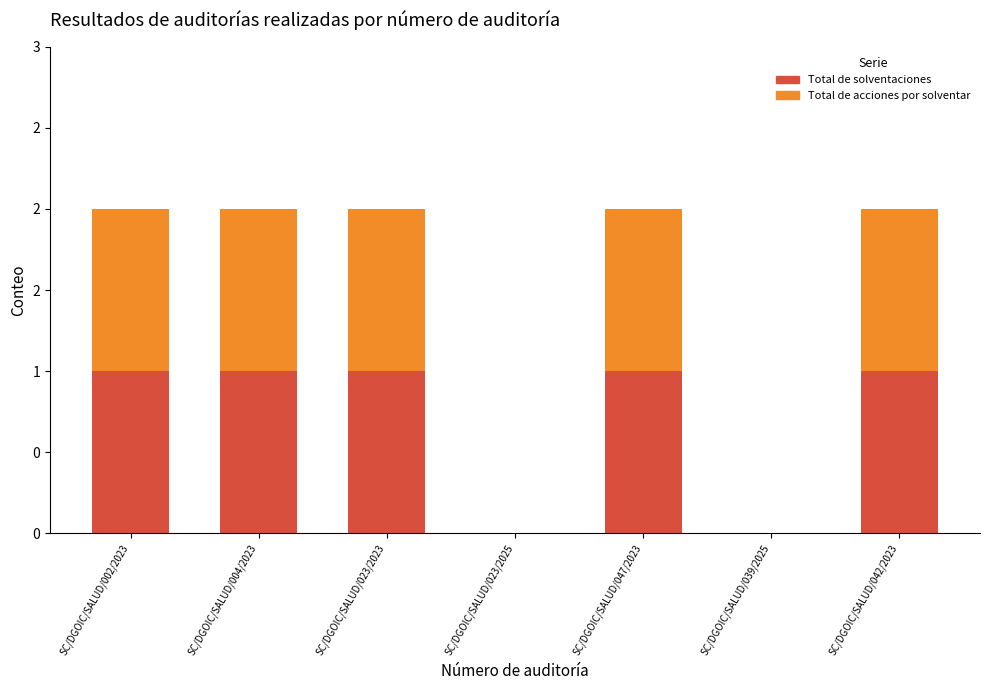

The Total de solventaciones series shows 1 at SC/DGOIC/SALUD/039/2025. True or false?

False